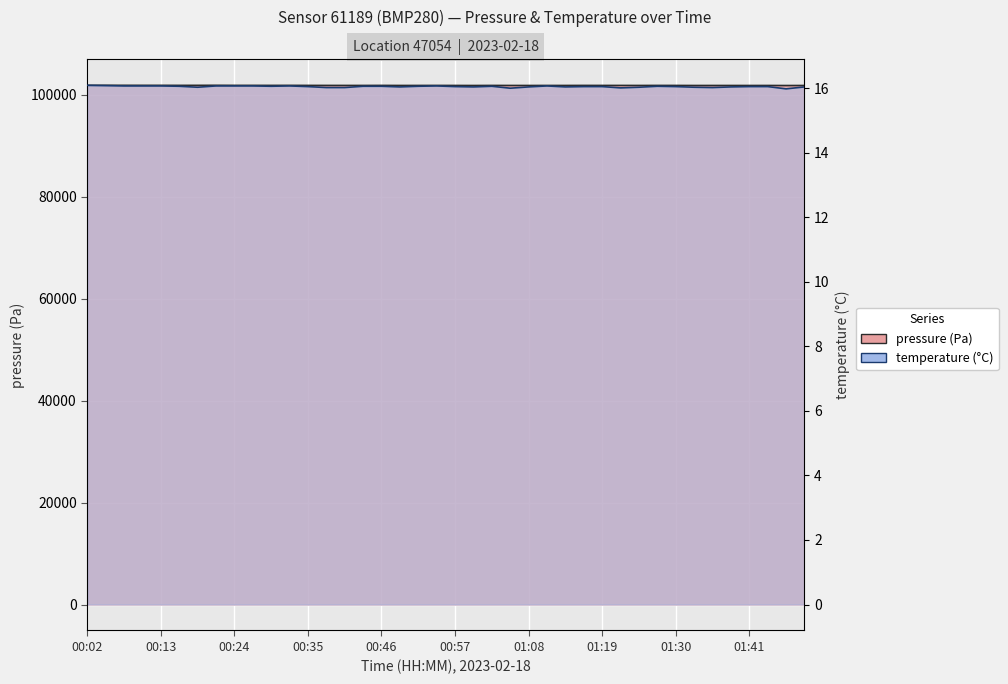

True or false: pressure (Pa) and temperature (°C) cross at least once.

False